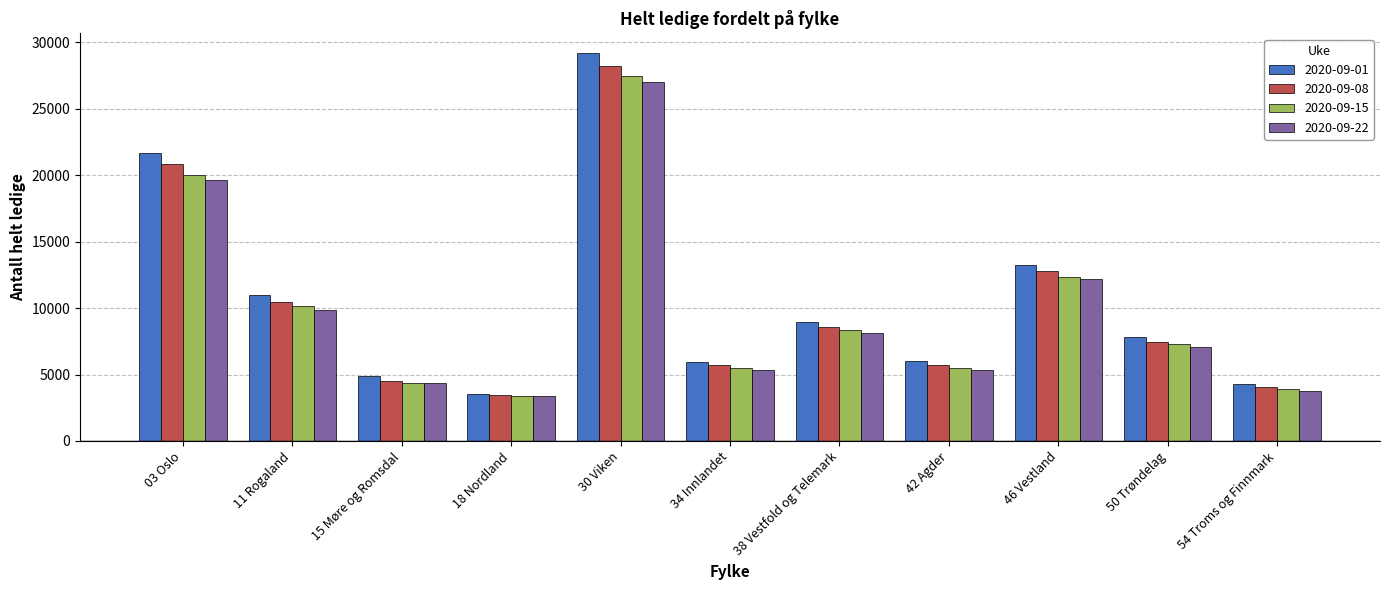

At which label is 2020-09-22 closest to 15192?

46 Vestland